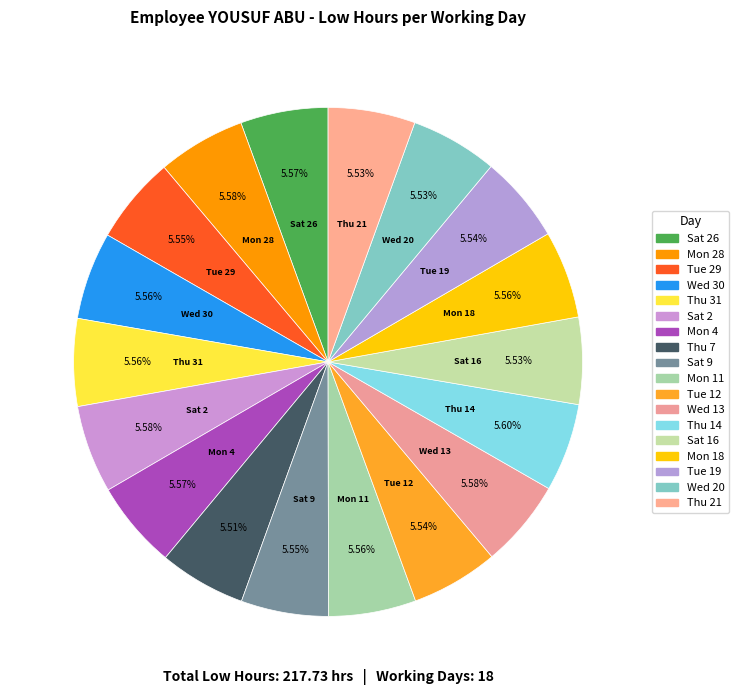

What is the largest slice in the pie chart?

Thu 14